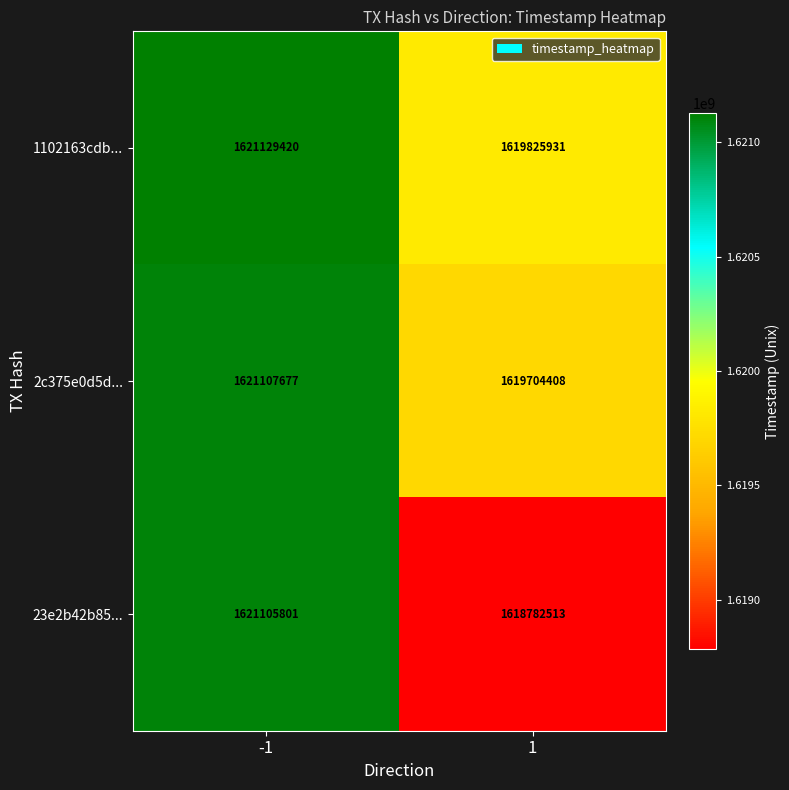

What is the highest value of the 2c375e0d5d... series?

1621107677